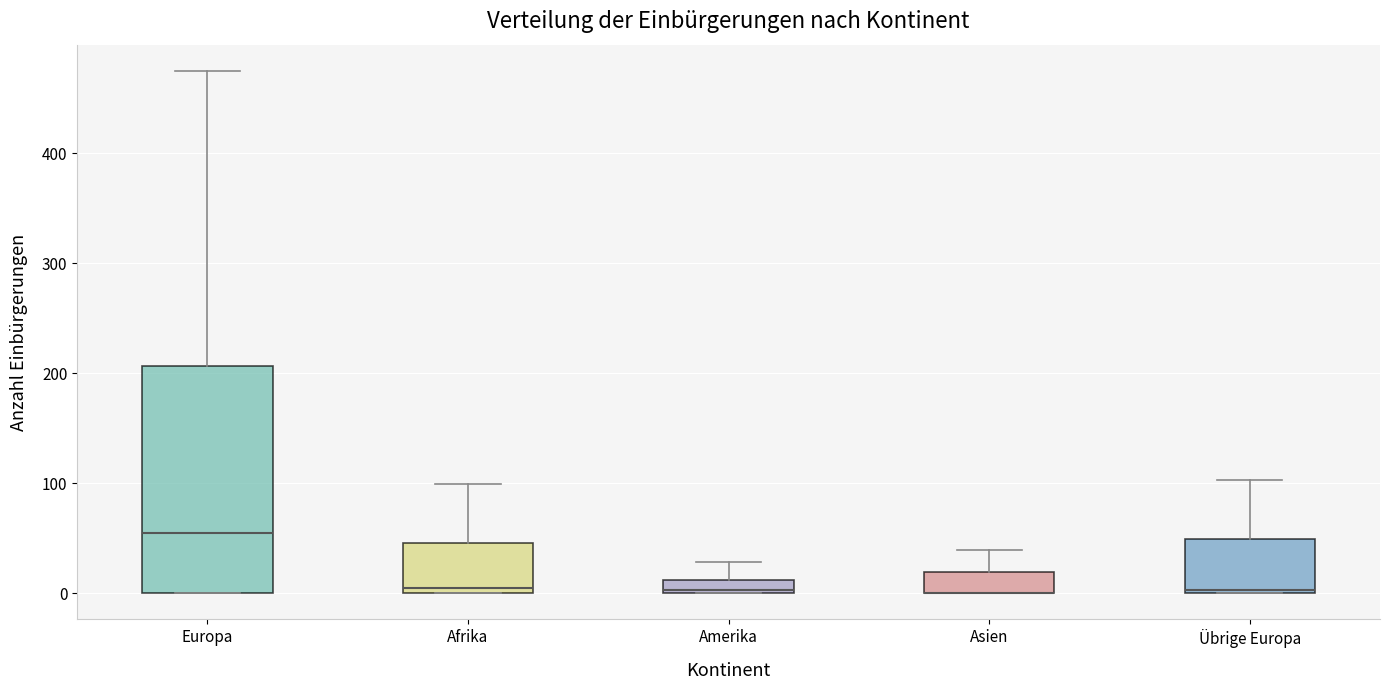

Which box is the tallest, from its lower edge to its upper edge?

Europa